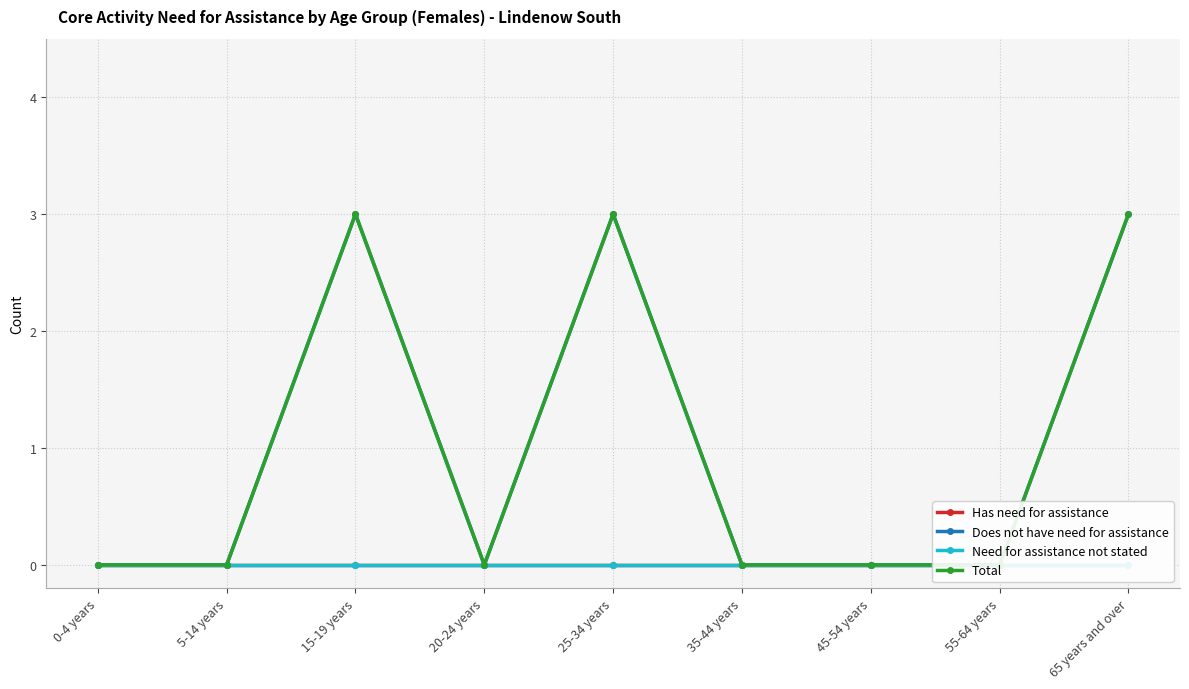

Is it true that Does not have need for assistance equals 0 at 20-24 years?

True